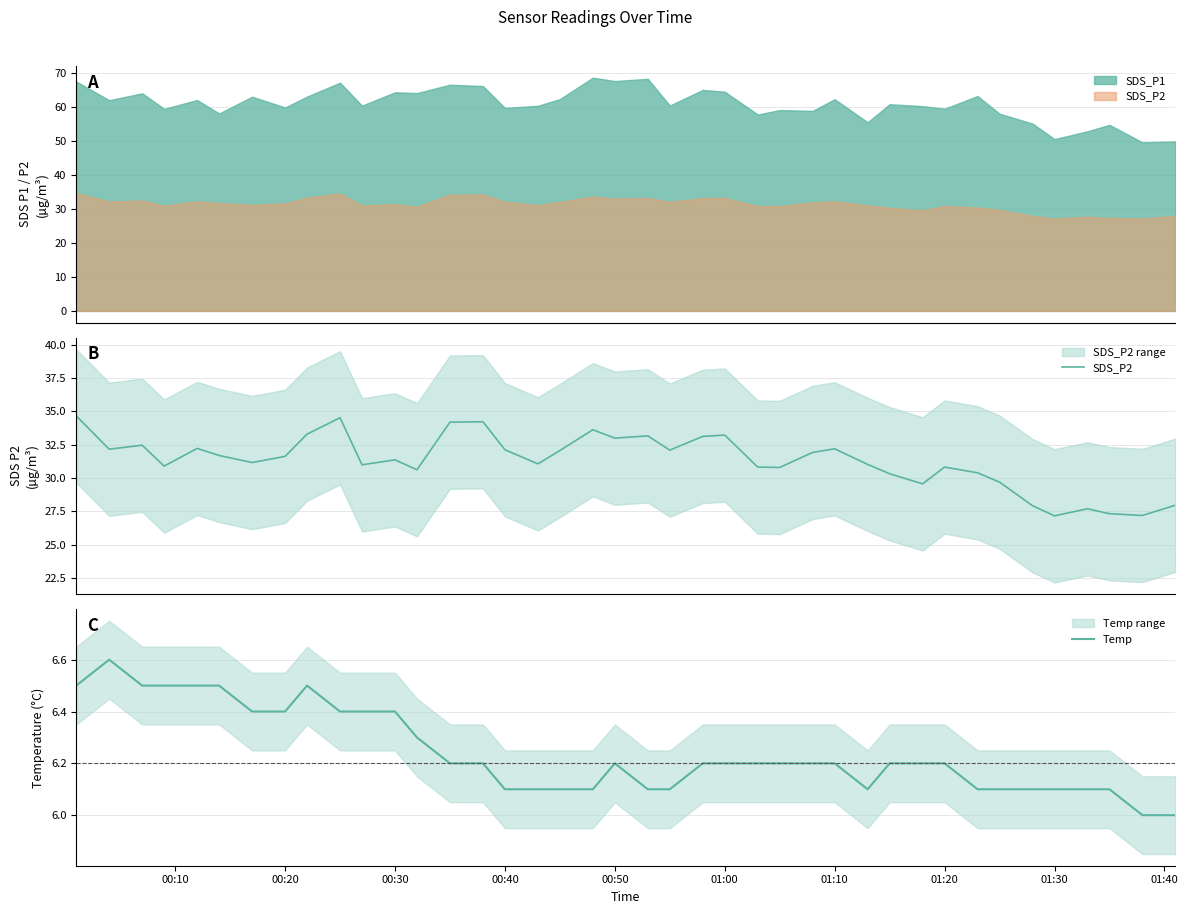

What is the minimum value for Temp?

6.0